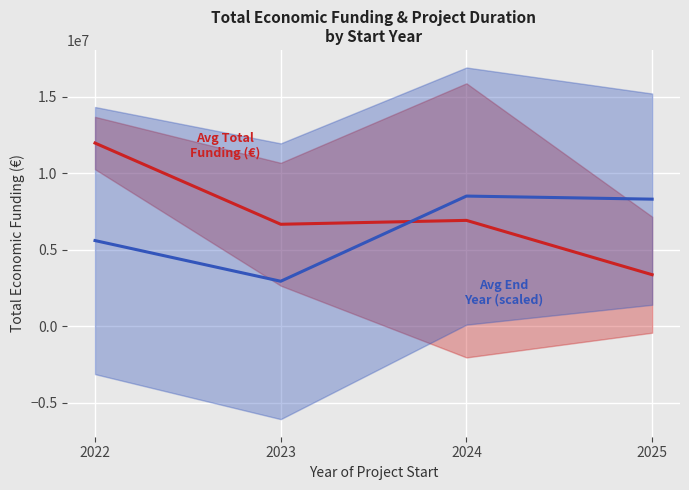

Where does the Avg End Year (scaled) series first go above 8300318?

2024